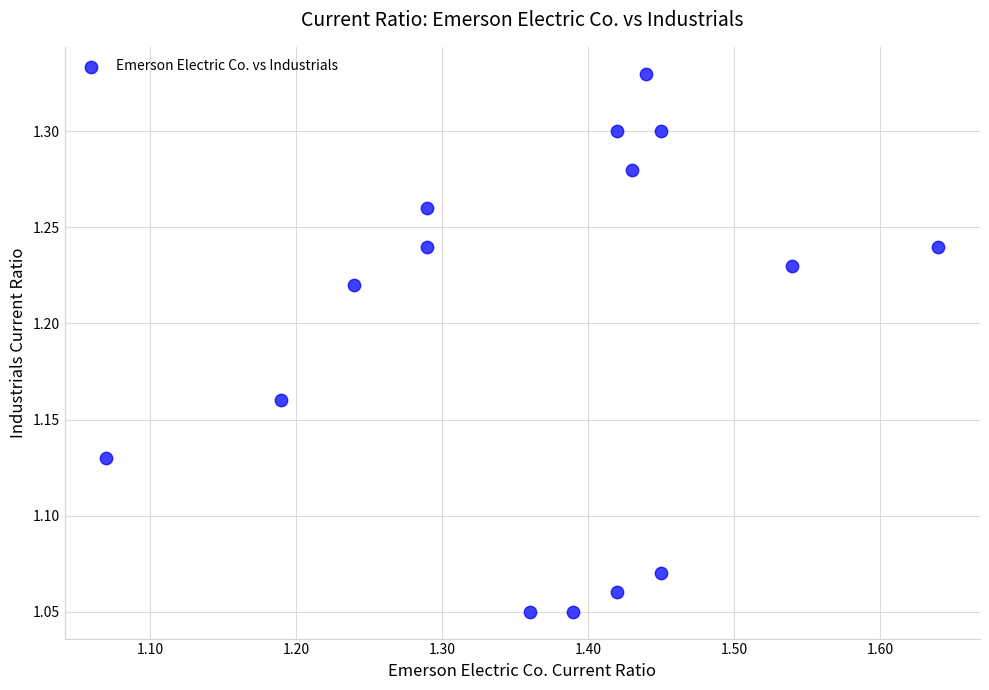

What is the range of X values (max minus min)?

0.6